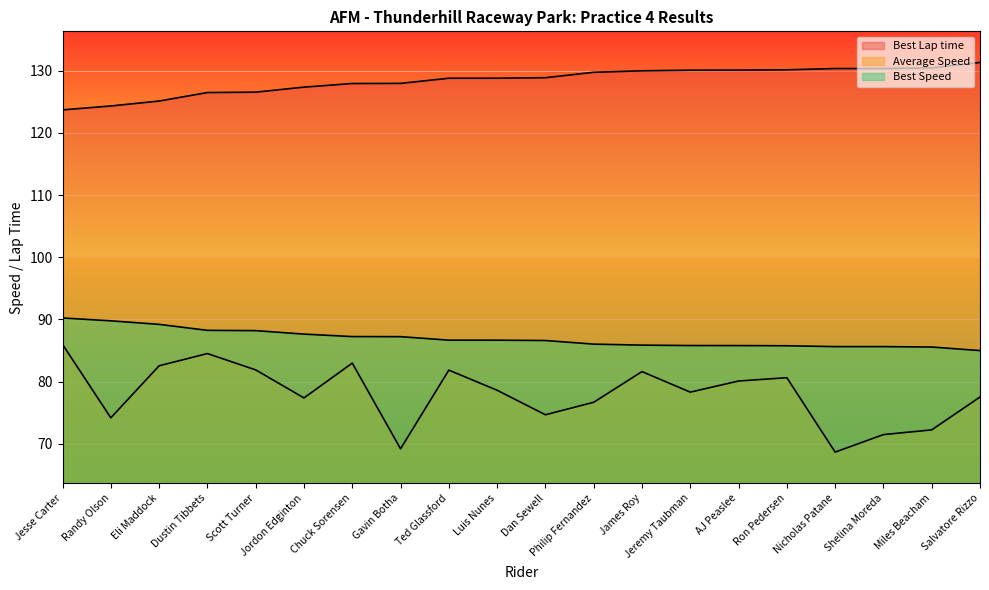

What are all the series names shown in the legend?

Best Lap time, Average Speed, Best Speed